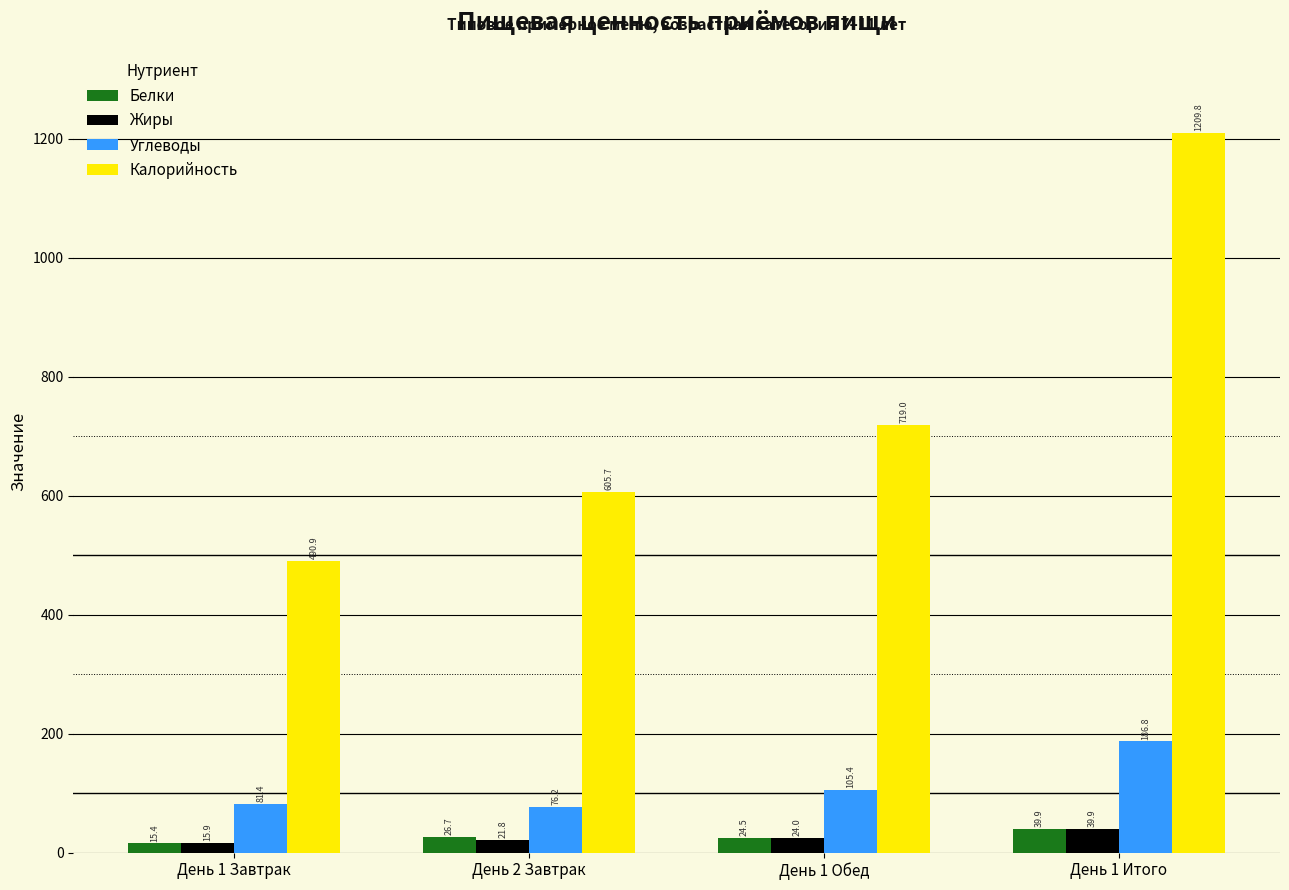

Which series has the widest spread of values?

Калорийность